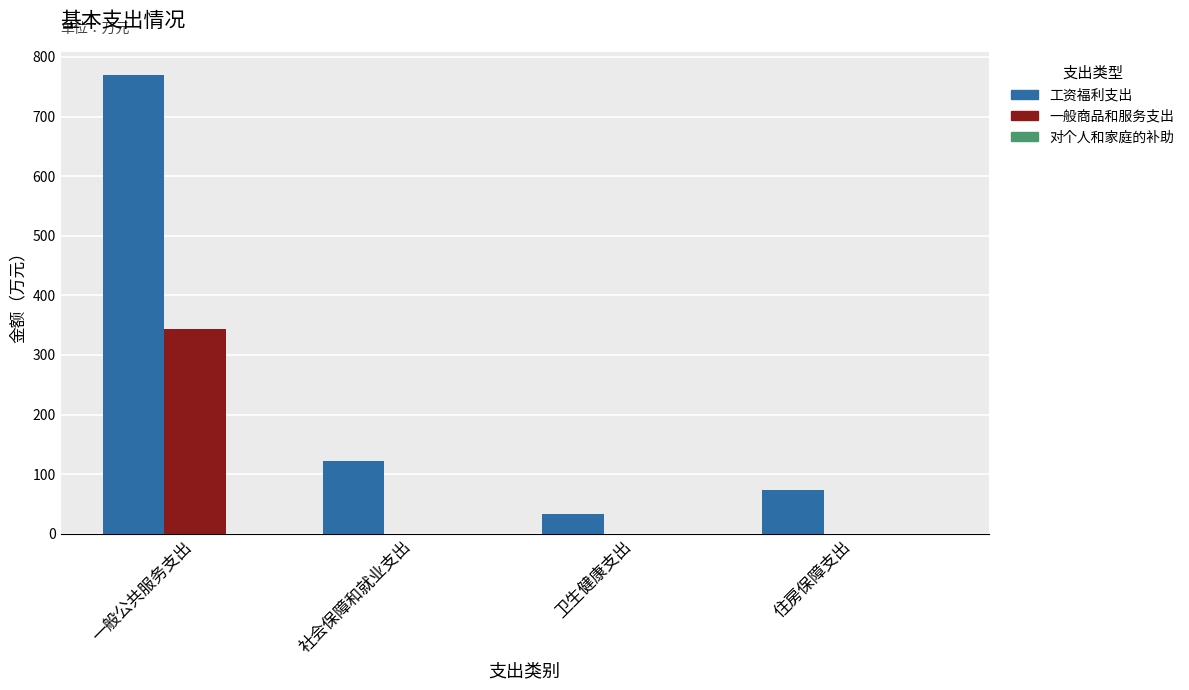

Does the chart contain stacked bars?

No